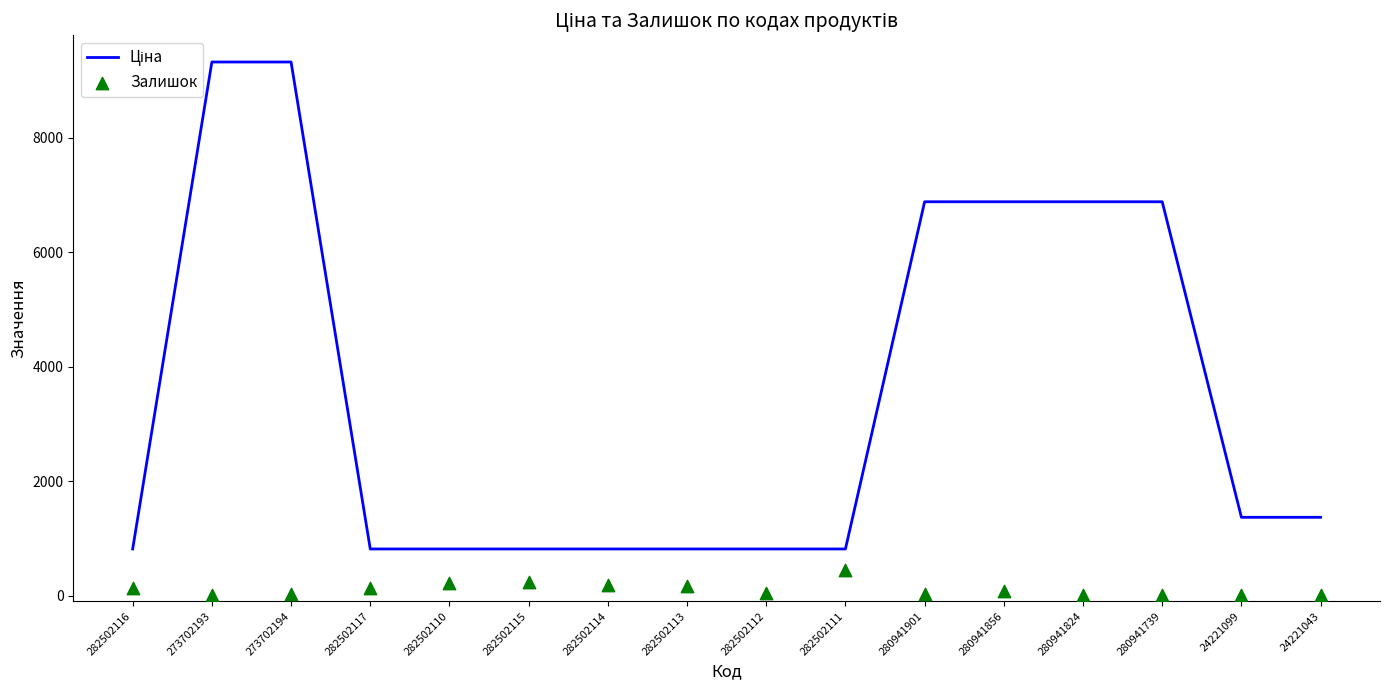

Is the value of Ціна at 282502111 greater than the value of Залишок at 273702194?

Yes